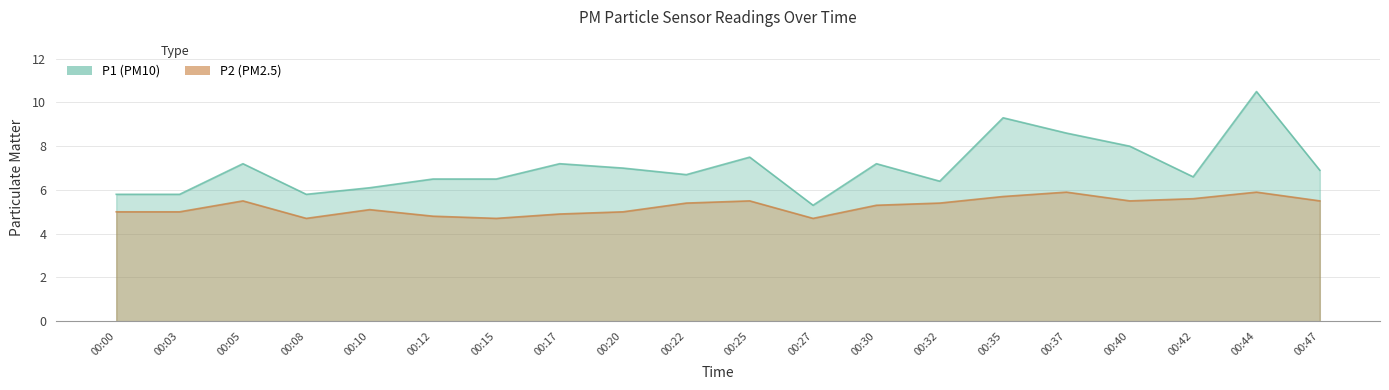

At which category does P1 reach its first local valley?

00:08